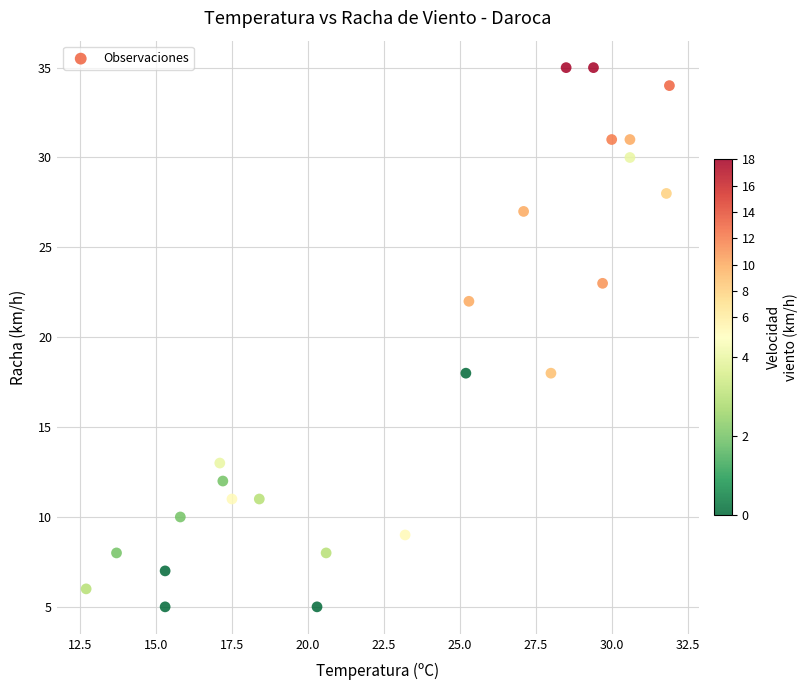

What is the range of Y values (max minus min)?

30